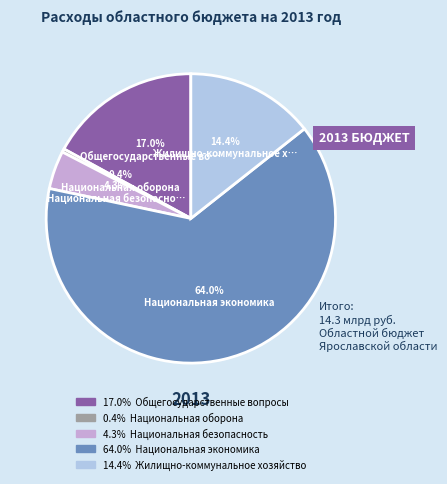

Count the number of slices in the pie.

5